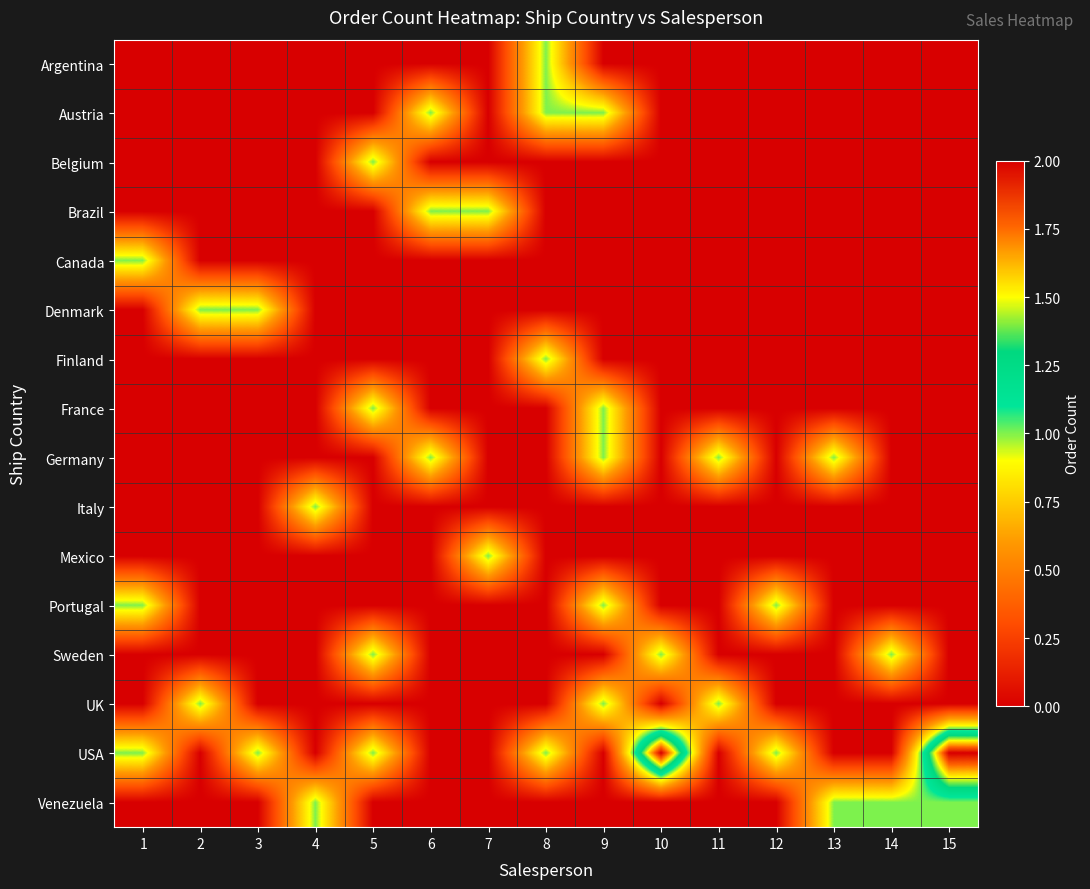

What is the maximum value shown in the chart?

2